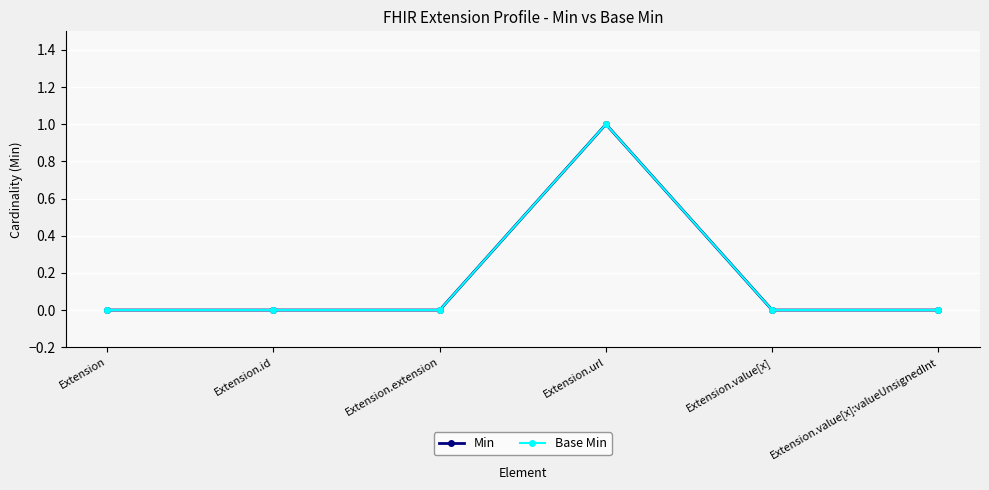

What is the difference between the maximum and minimum values in the Base Min series?

1